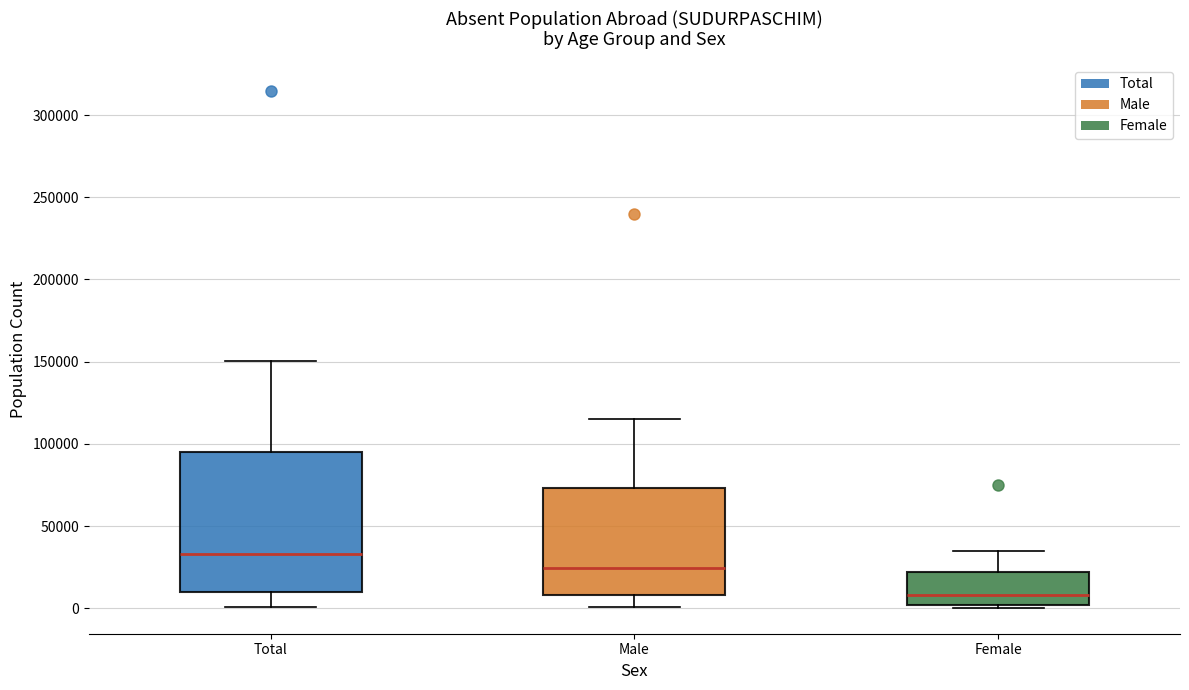

Which box's median line is the highest?

Total